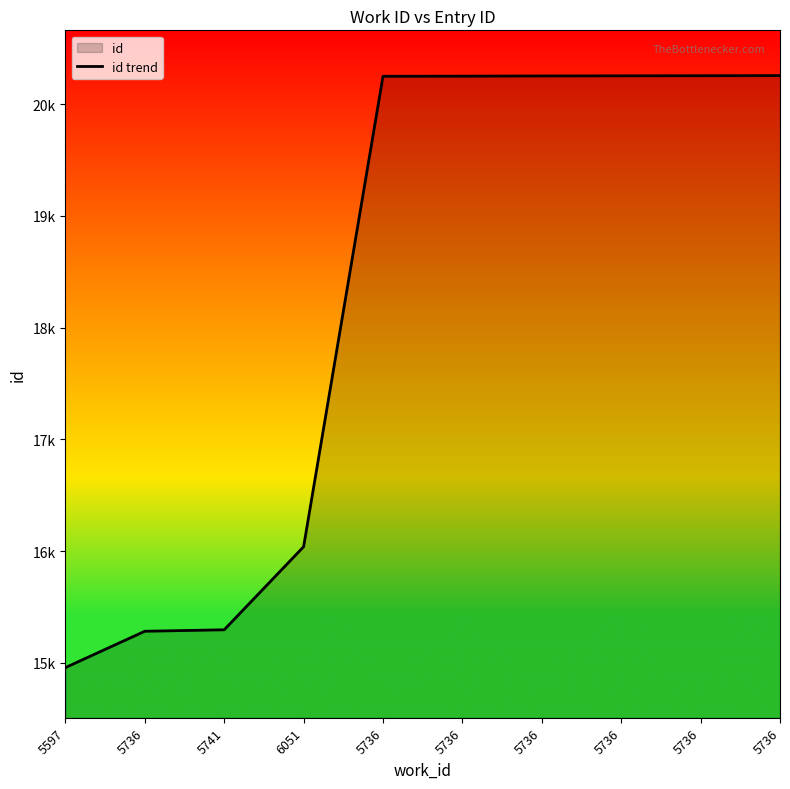

Rank the categories by value from lowest to highest.

5597, 5736, 5741, 6051, 5736, 5736, 5736, 5736, 5736, 5736